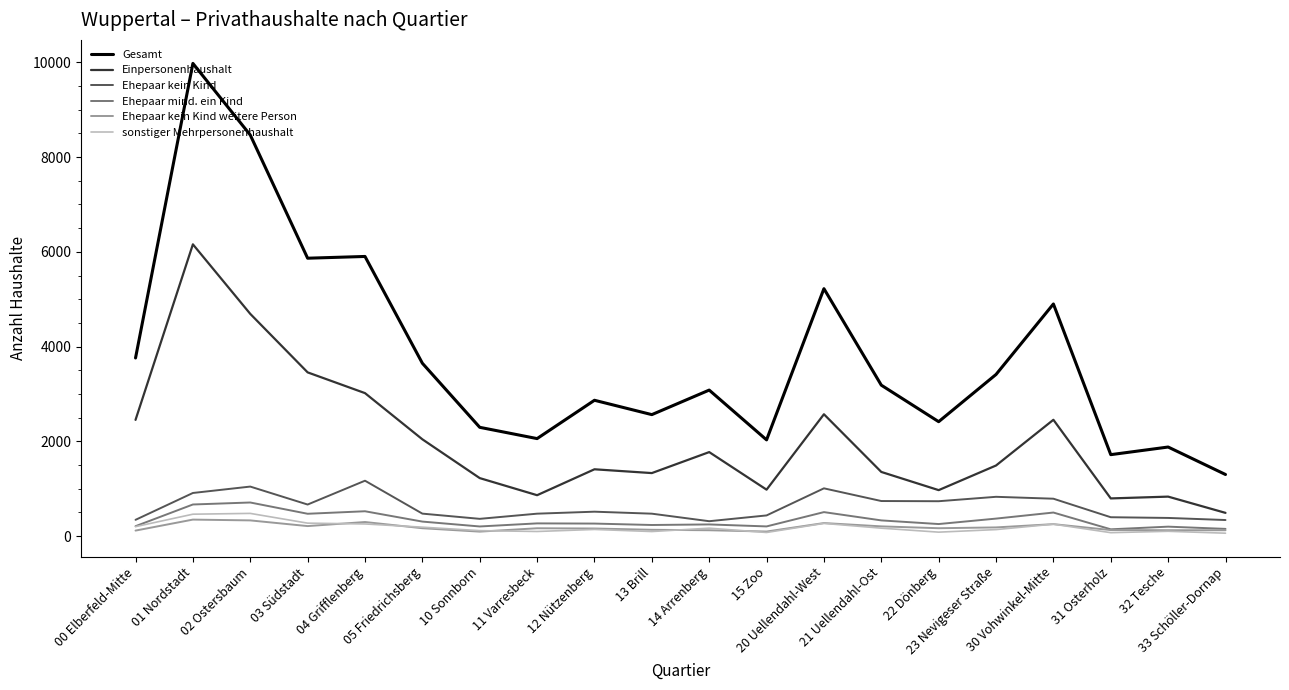

What is the highest value of the Ehepaar mind. ein Kind series?

709